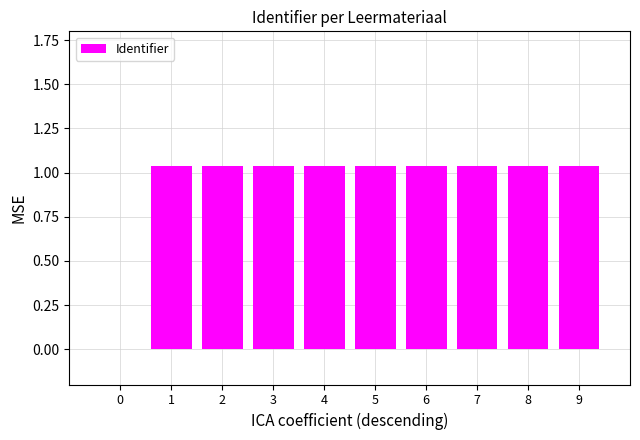

The chart shows a value of 0.4 at 4. True or false?

False